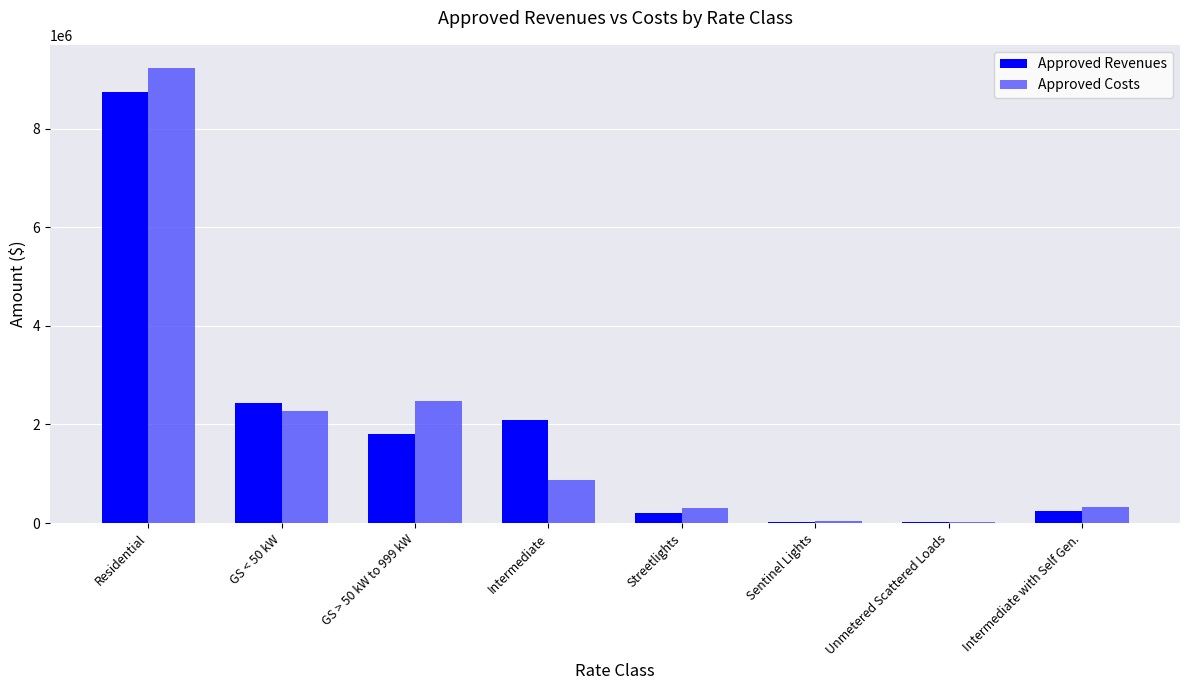

What is the sum of all Approved Revenues values?

15576132.6